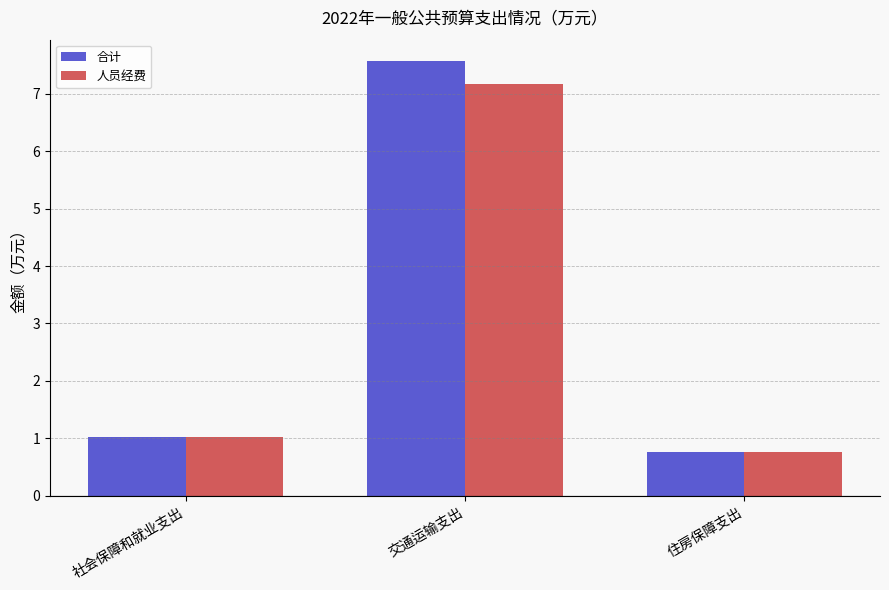

Where is 合计 nearest to the value 4?

社会保障和就业支出